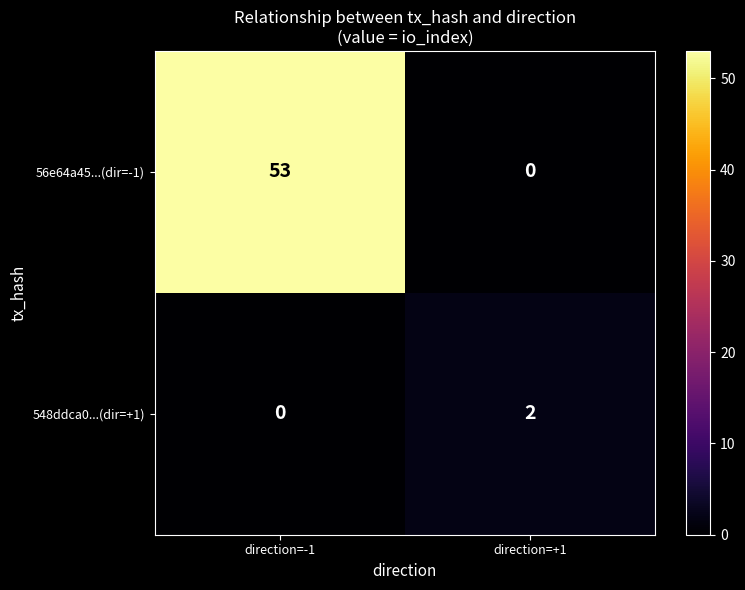

Count the number of data series in this chart.

2